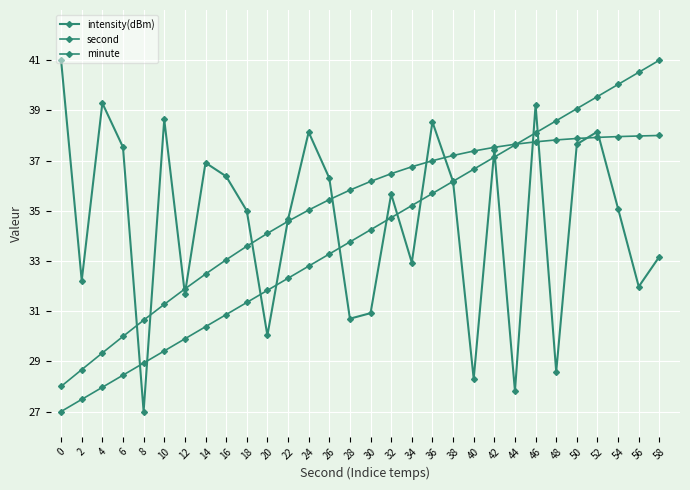

Does the chart have visible grid lines?

Yes